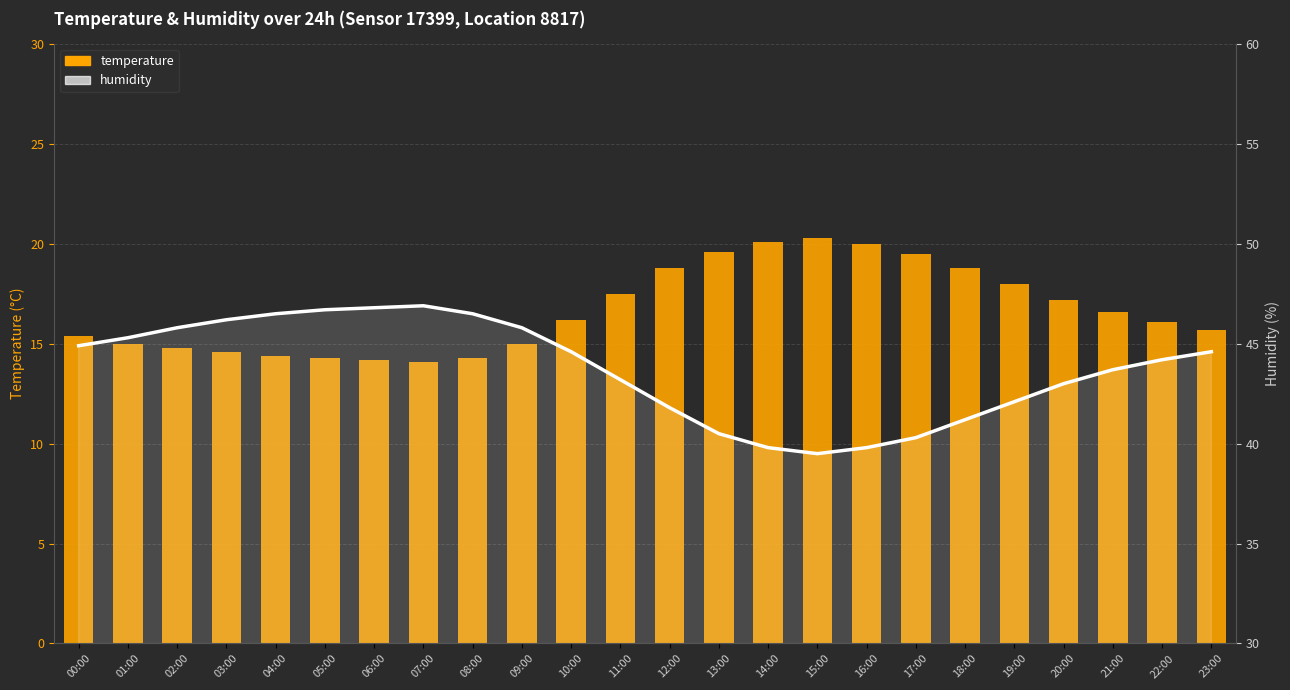

Which series has the largest total across all categories?

humidity